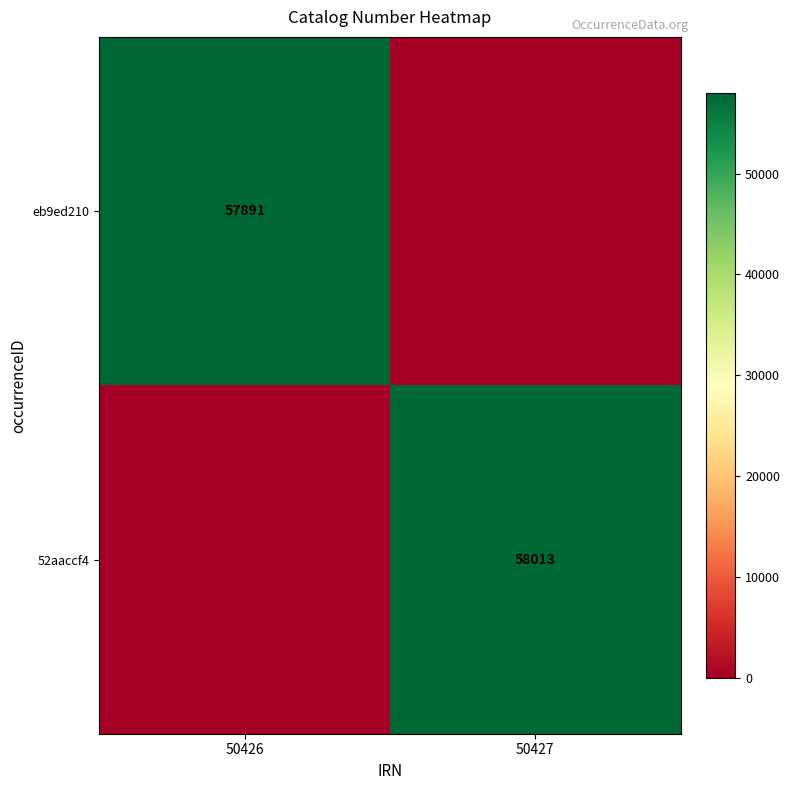

What is the spread (max minus min) of values at 50427?

58013